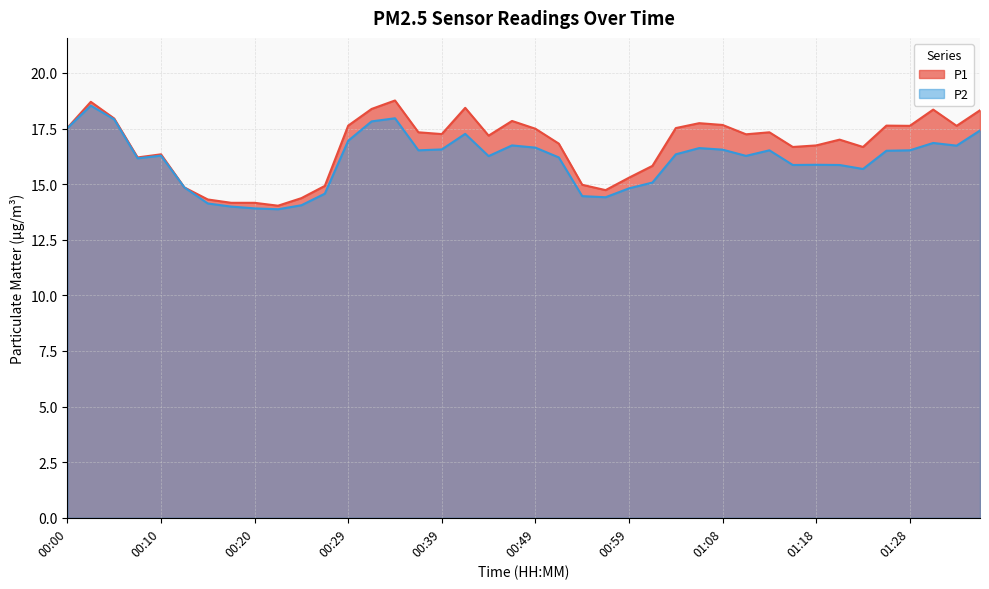

Does the chart display data point markers on the line(s)?

No